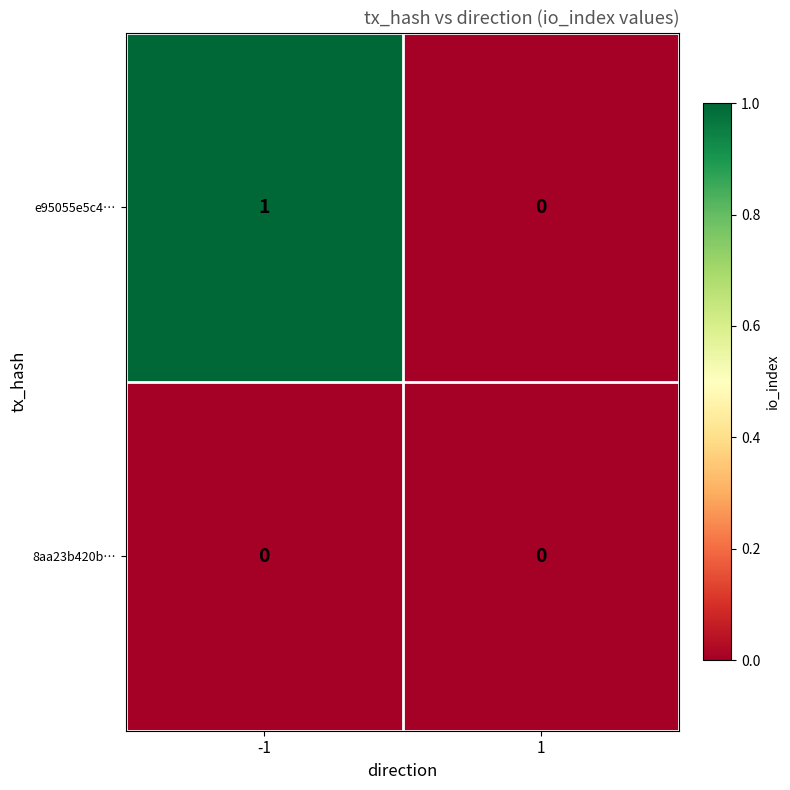

Rank the series at -1 from highest to lowest value.

e95055e5c4…, 8aa23b420b…